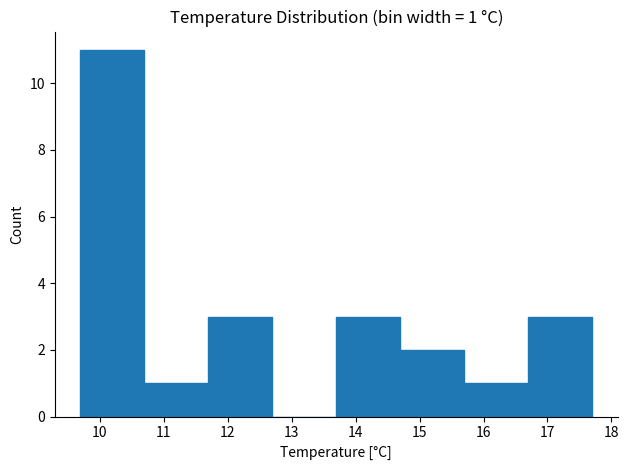

Which range on the x-axis has the tallest bar?

9.7 to 10.7